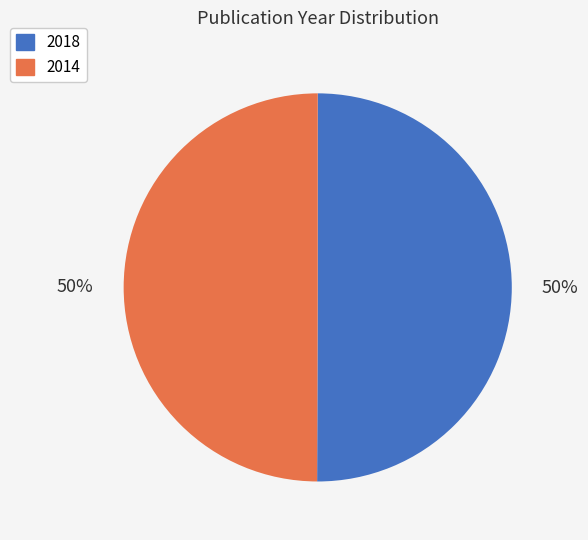

Is the sum of 2018 and 2014 greater than half?

Yes